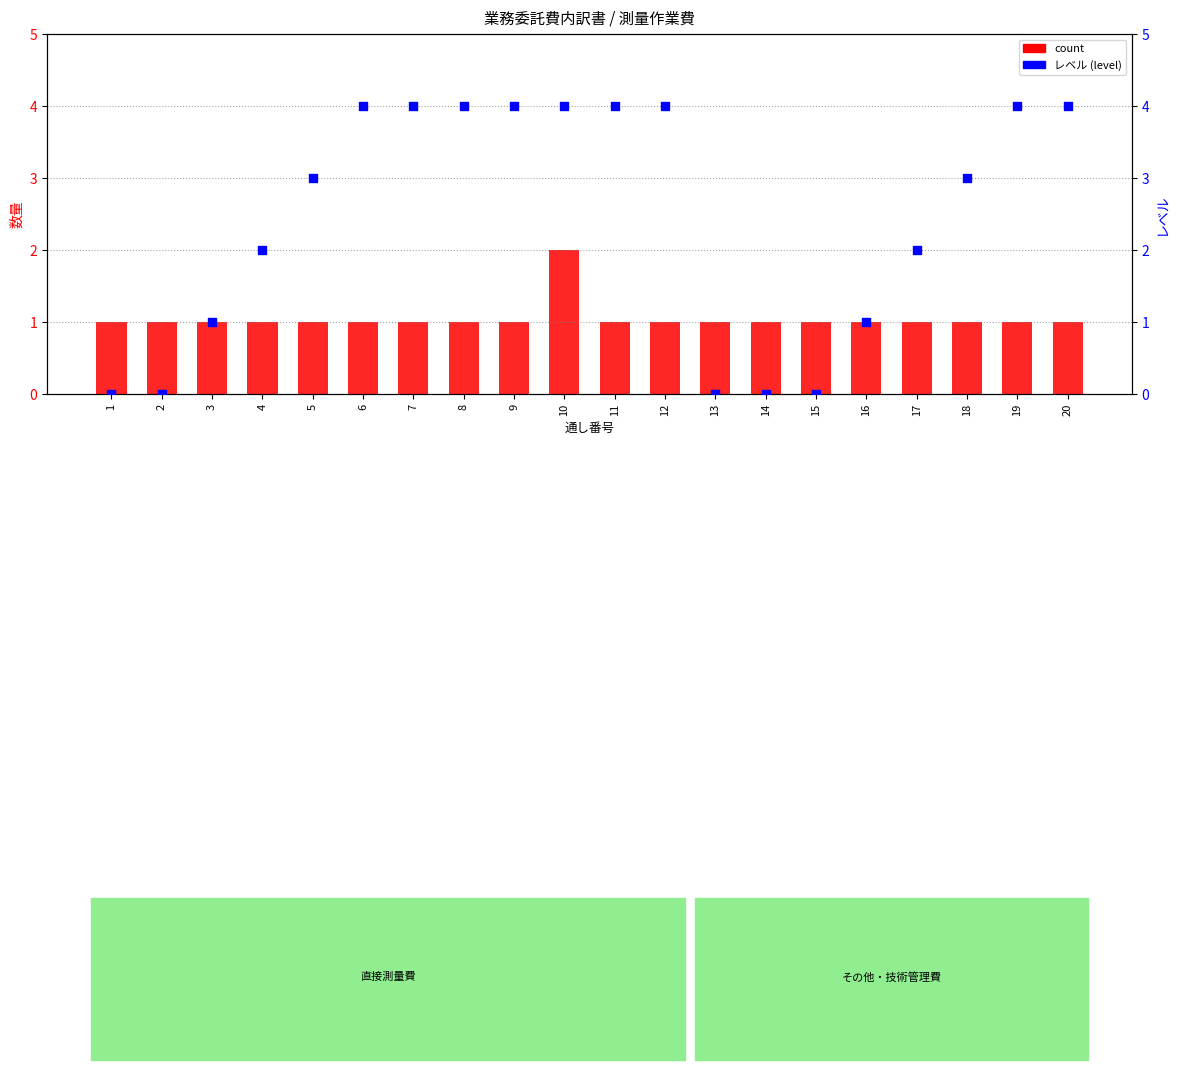

At which category is the sum across all series the highest?

10